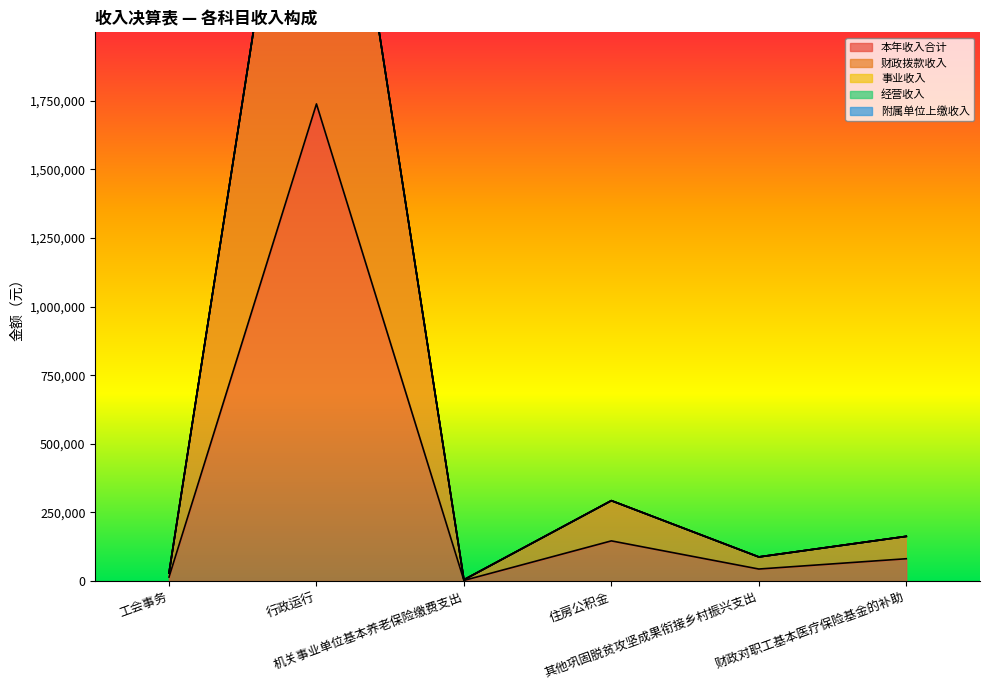

What is the difference between the highest and lowest values at 住房公积金?

146538.0